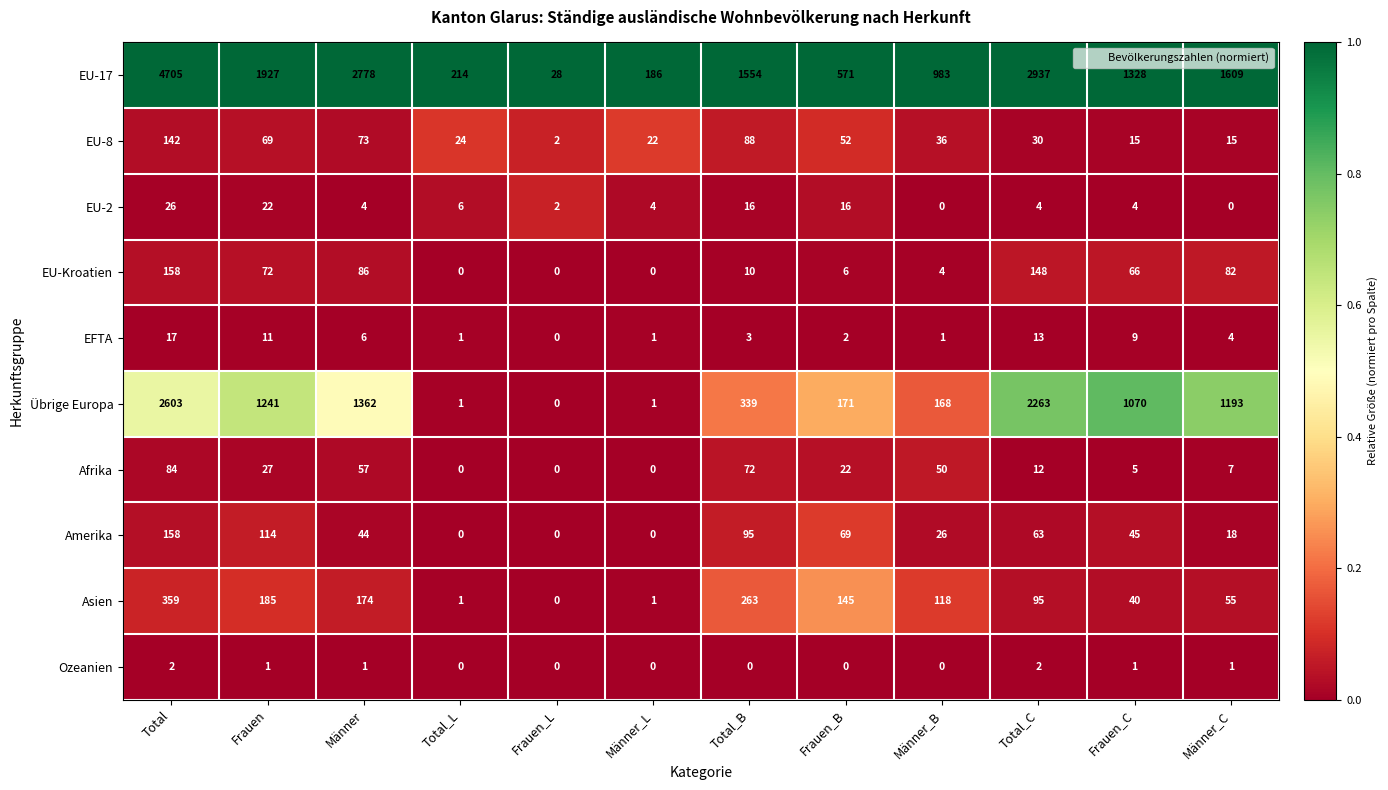

Between Frauen_B and Frauen_C, which series saw the biggest shift?

Übrige Europa